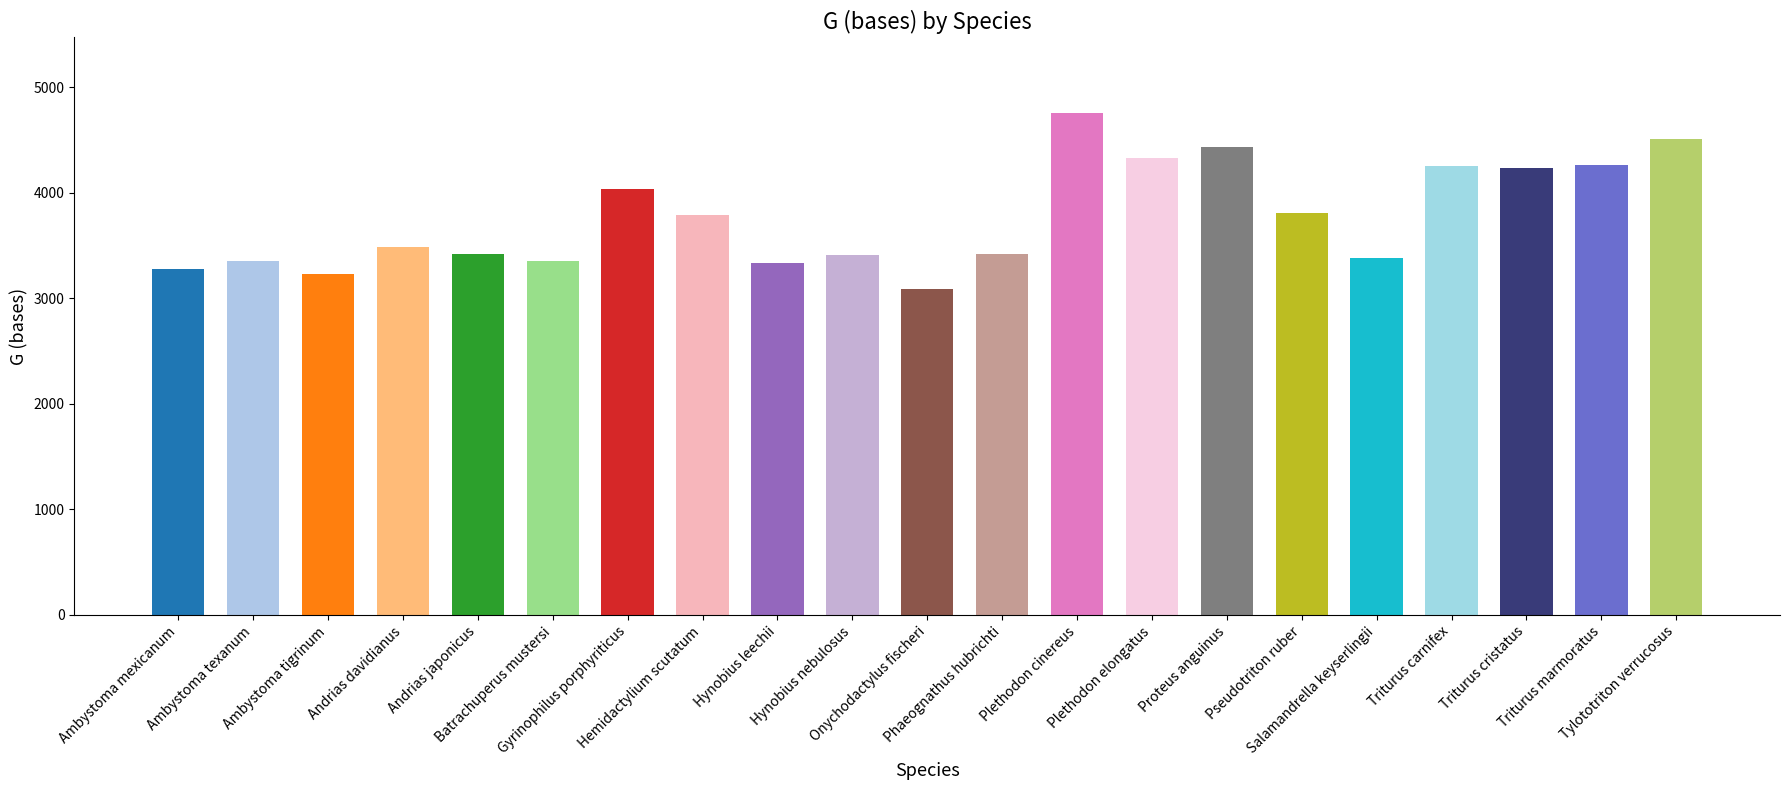

What is the change in value from Andrias davidianus to Onychodactylus fischeri?

-393